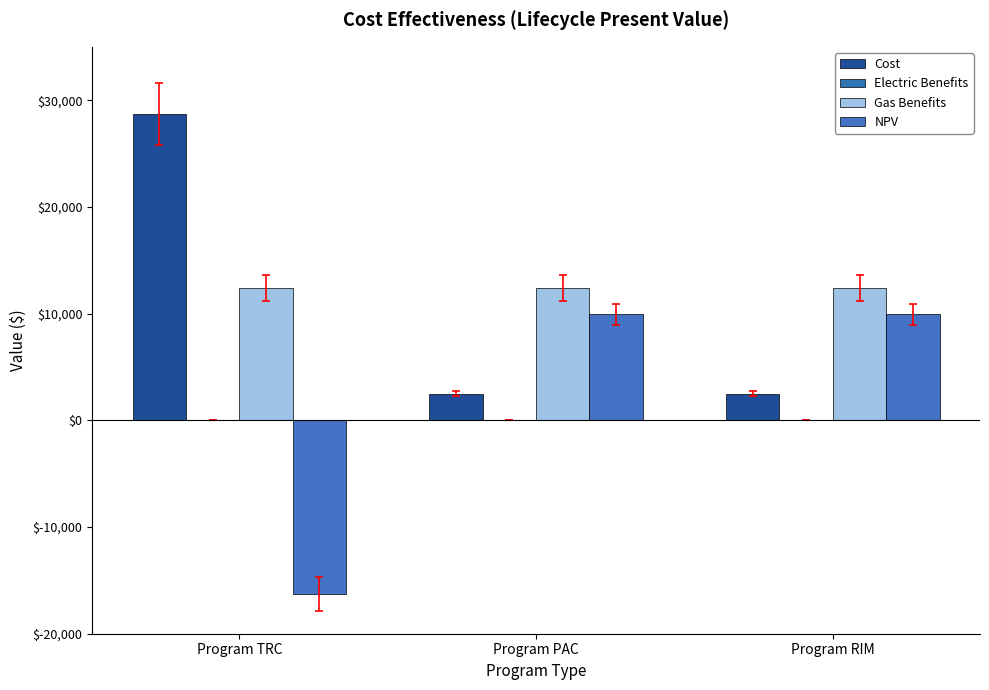

Rank the series at Program TRC from lowest to highest value.

NPV, Gas Benefits, Cost